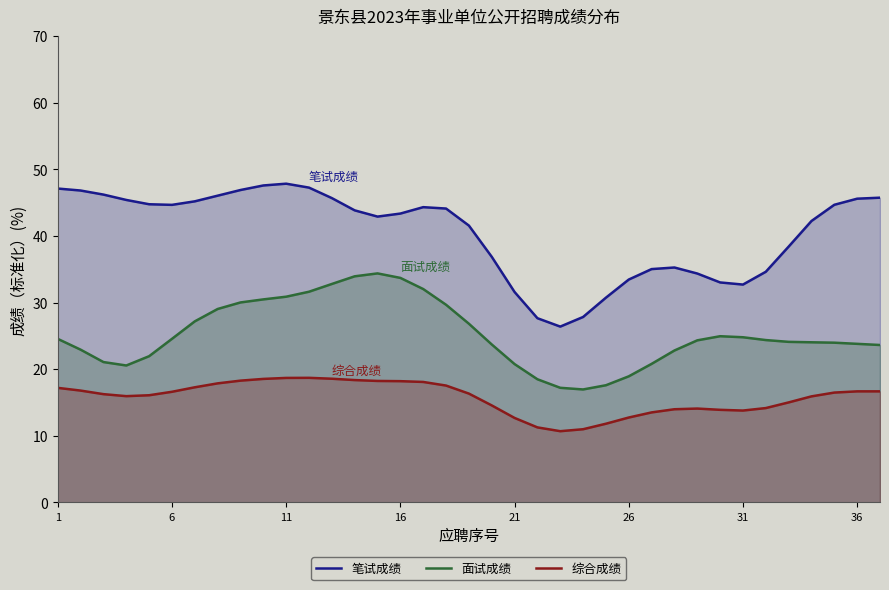

Which series has the largest total across all categories?

笔试成绩